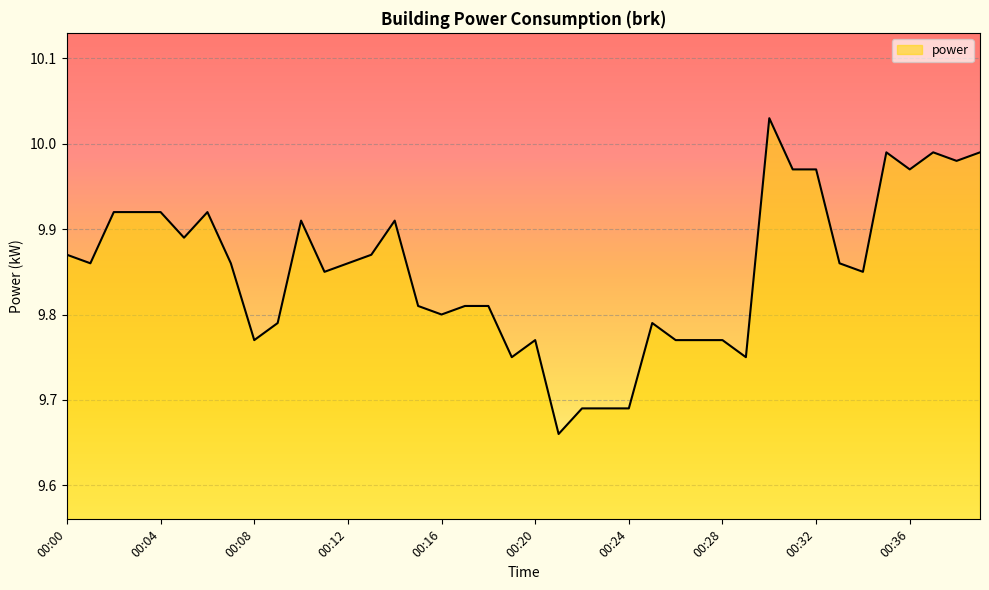

What is the difference between the maximum and minimum values?

0.4